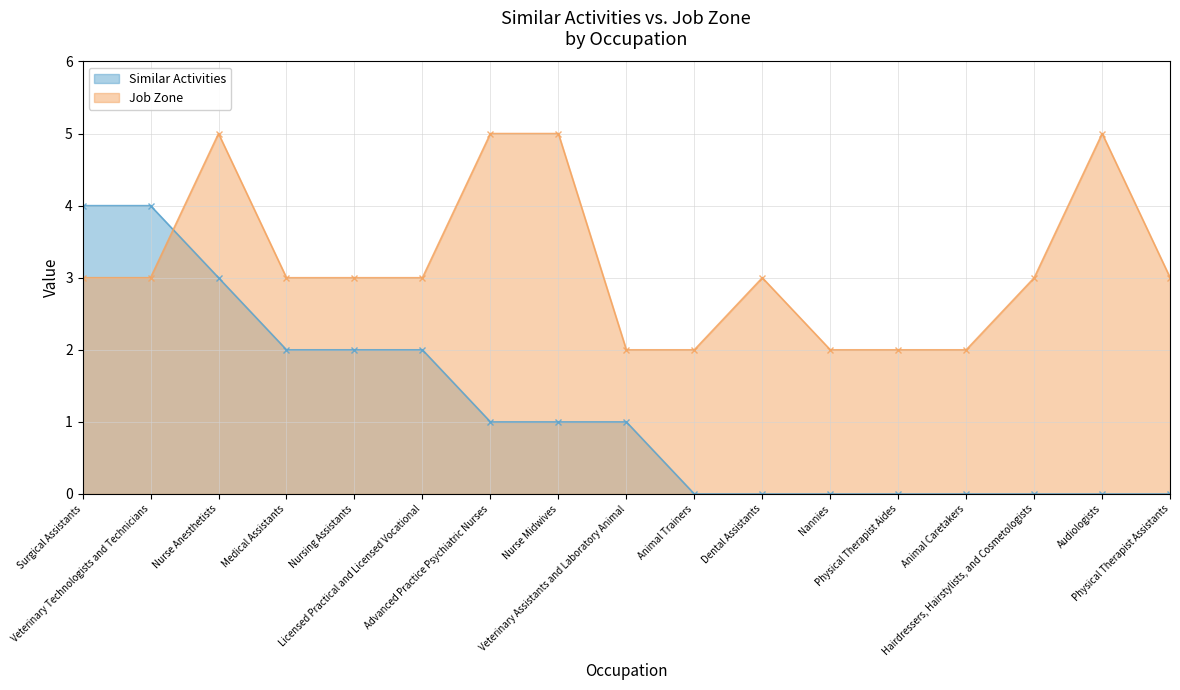

Rank the series by their maximum value, from lowest to highest.

Similar Activities, Job Zone